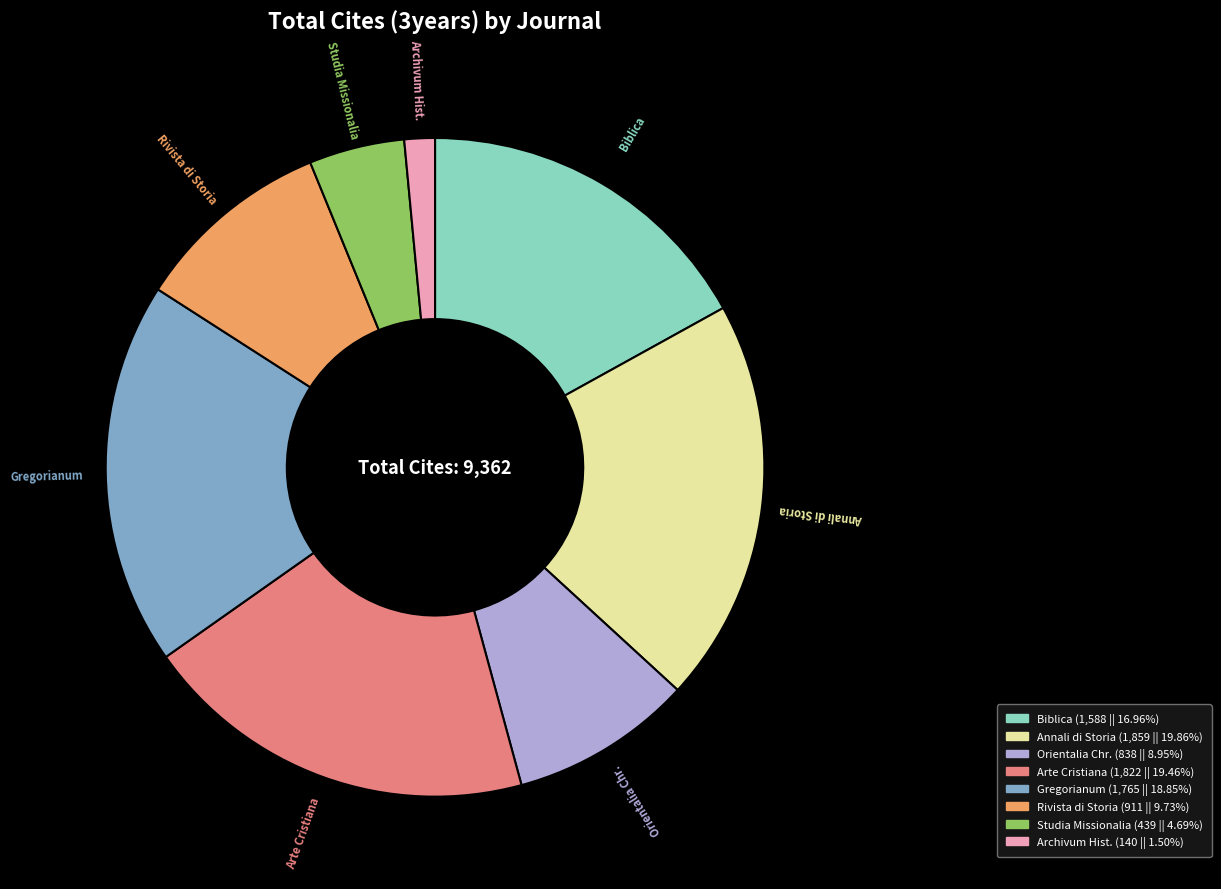

Is there any slice that represents more than half of the pie?

No